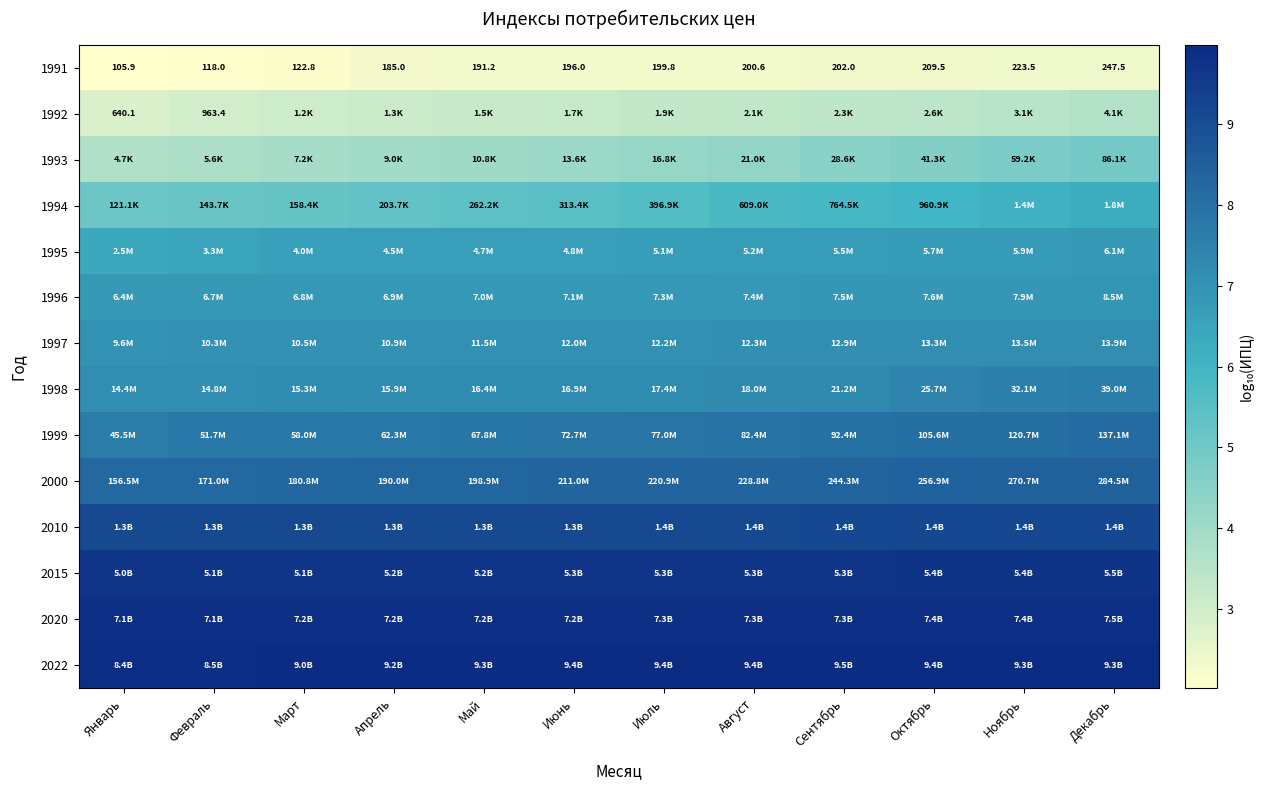

At which category does the chart reach its minimum across all series?

Январь